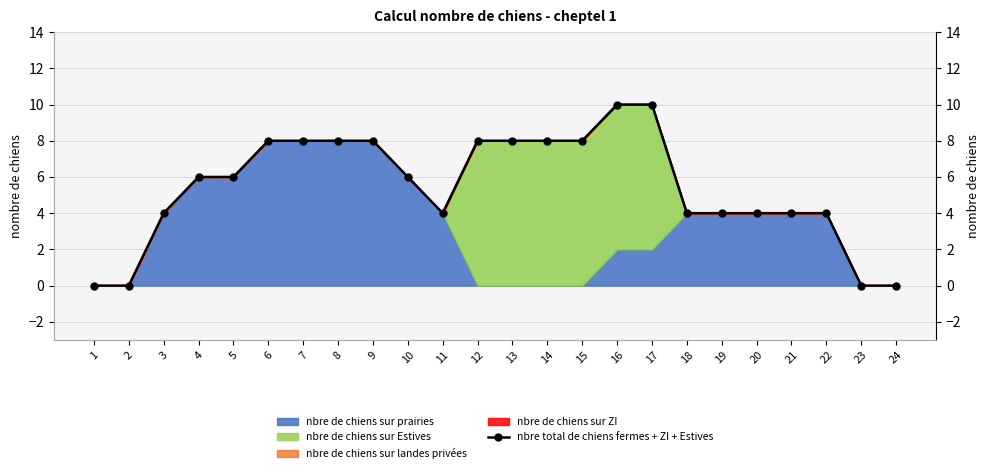

True or false: there are more than 1 points higher than both neighbors.

False